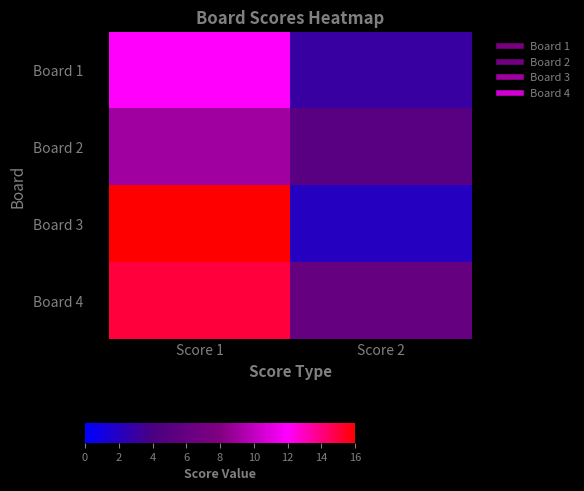

What is the greatest value displayed?

16